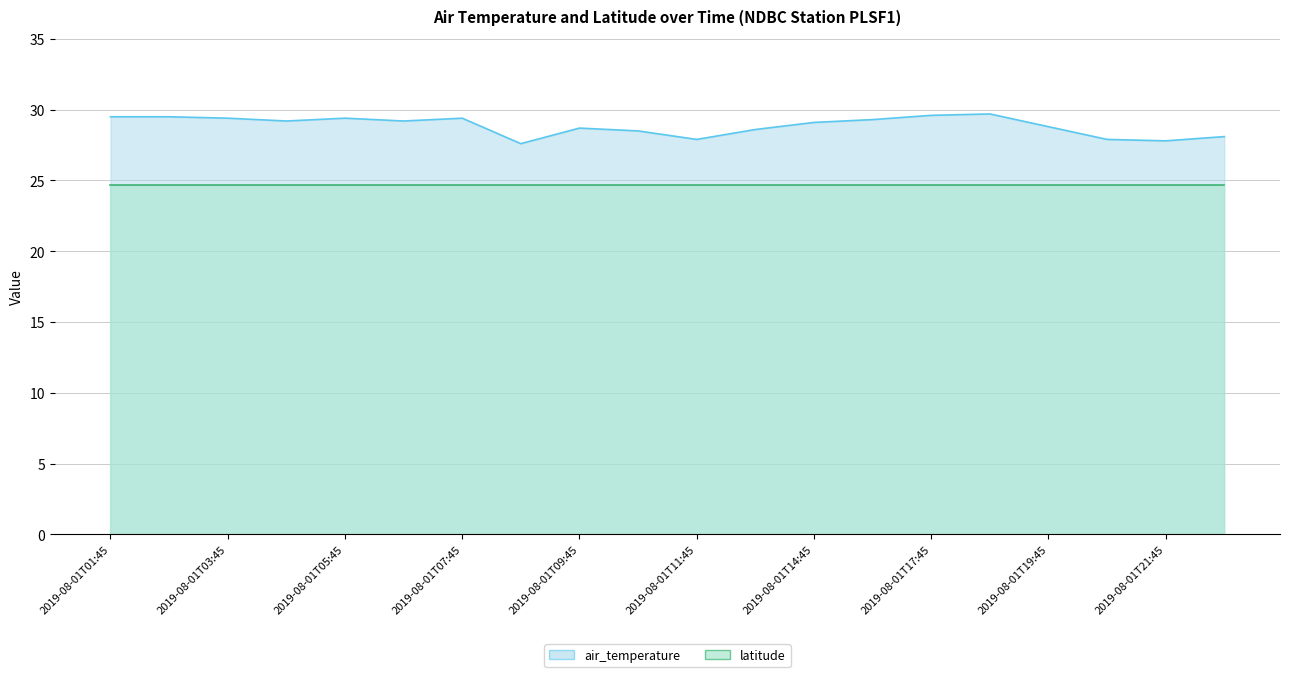

Does the chart have visible grid lines?

Yes